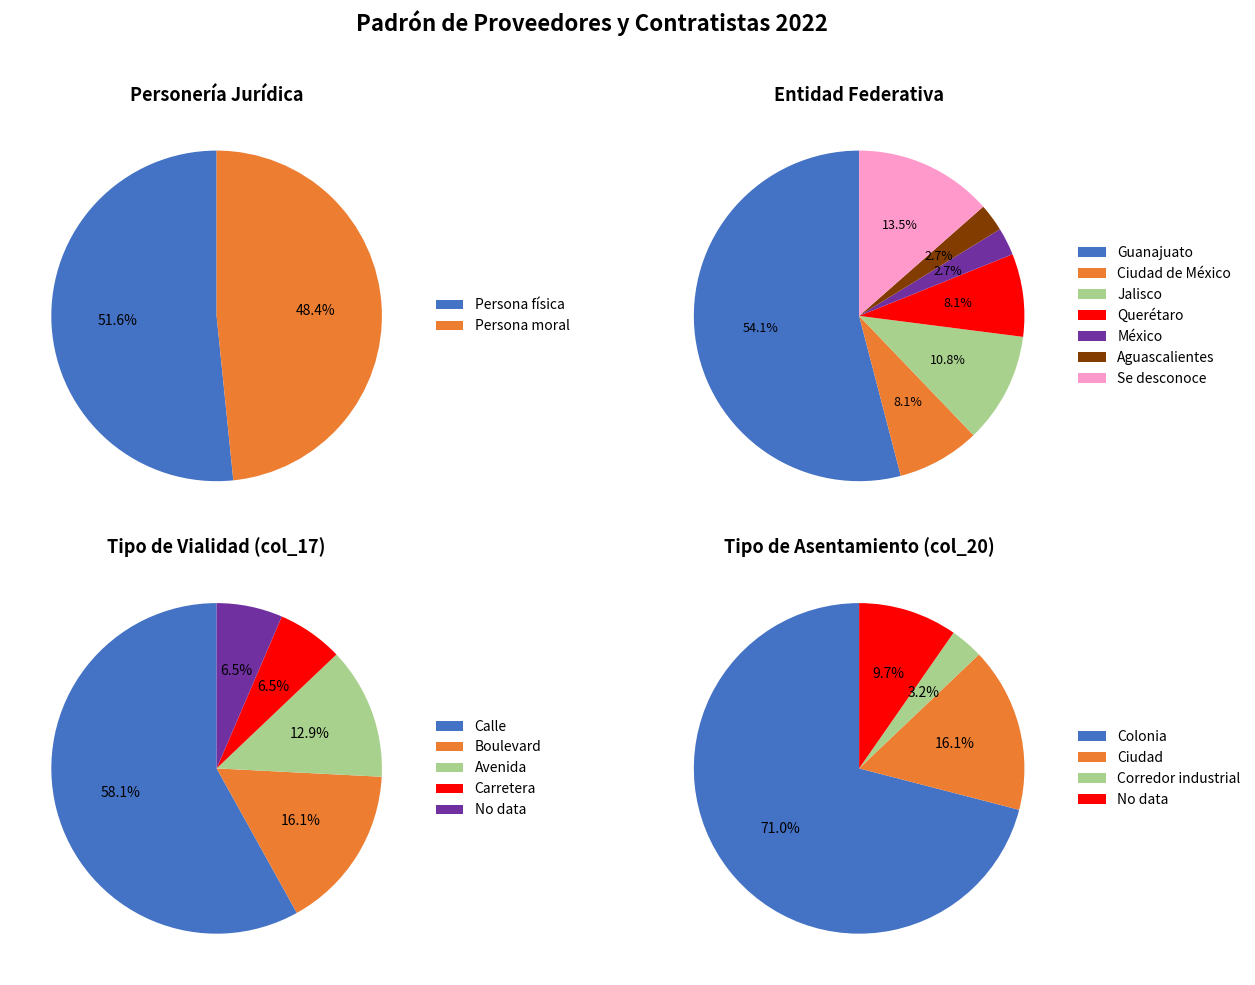

True or false: Persona física accounts for 30% of the total.

False